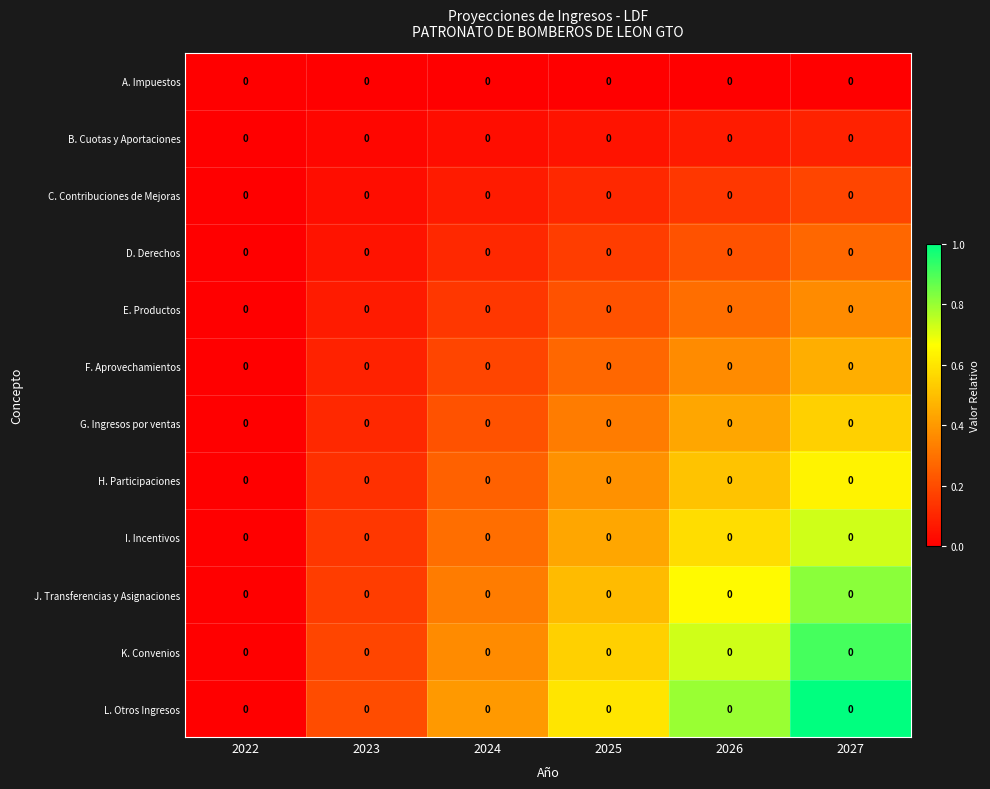

At how many categories does at least one series exceed 0?

5